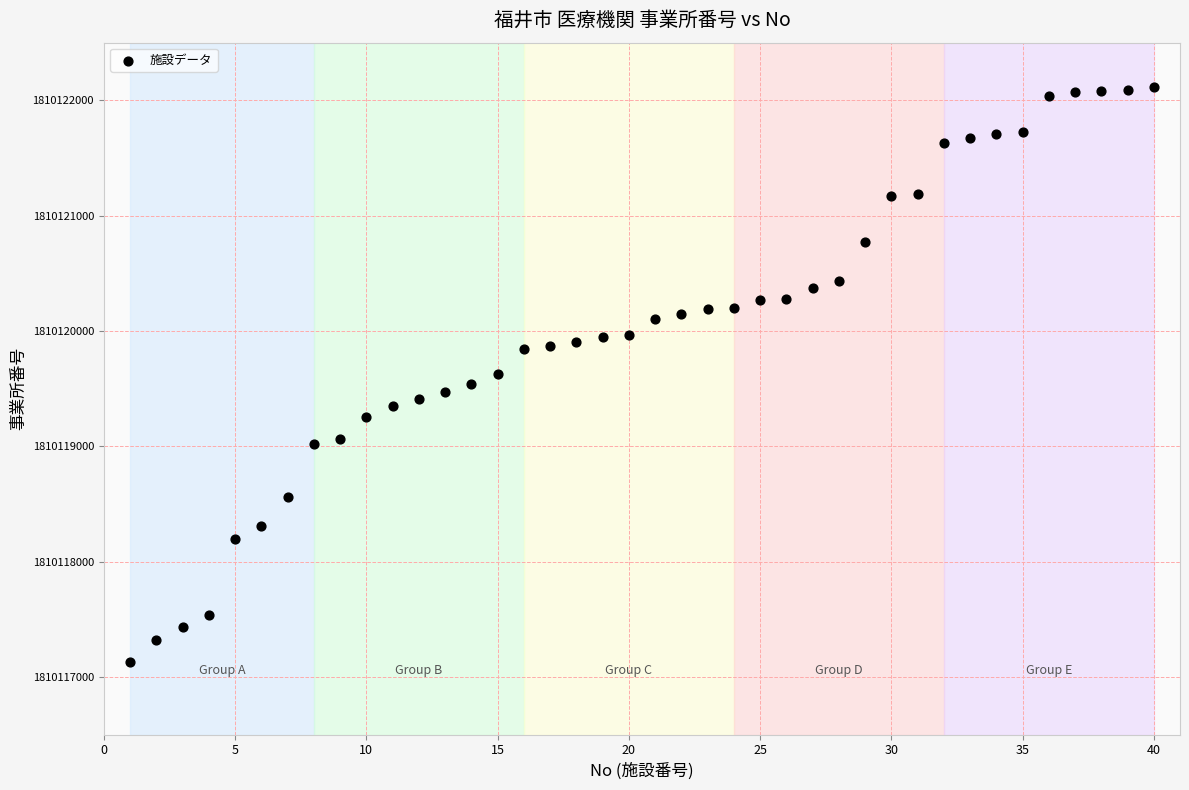

What is the range of X values (max minus min)?

39